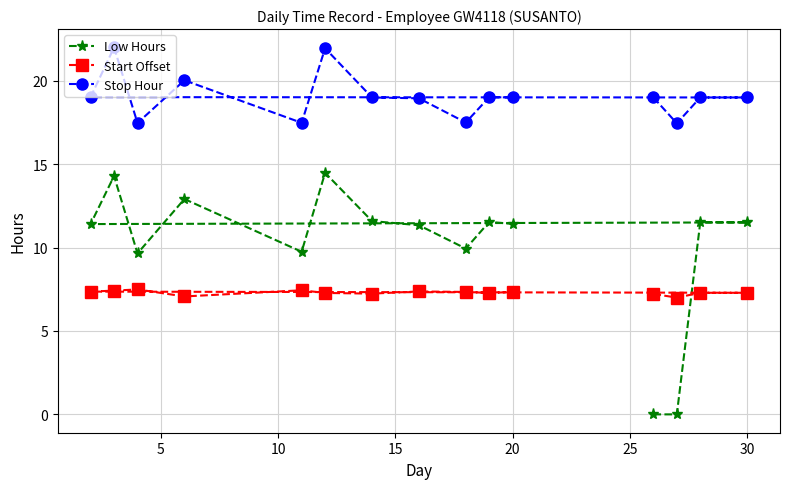

What is the sum of all Start Offset values?

109.4